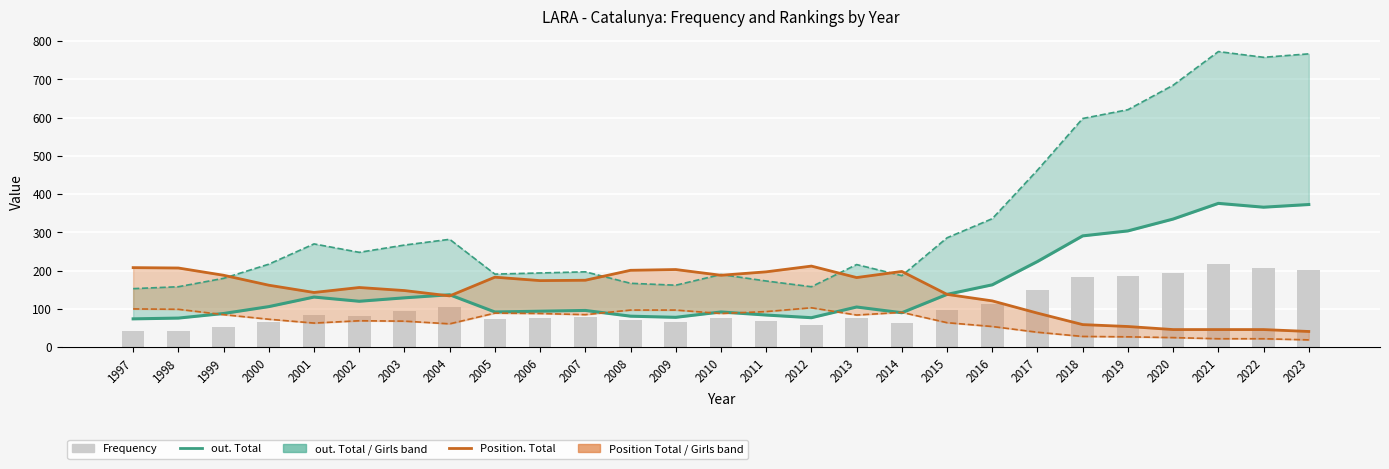

What is the difference between the highest and lowest values at 2023?

748